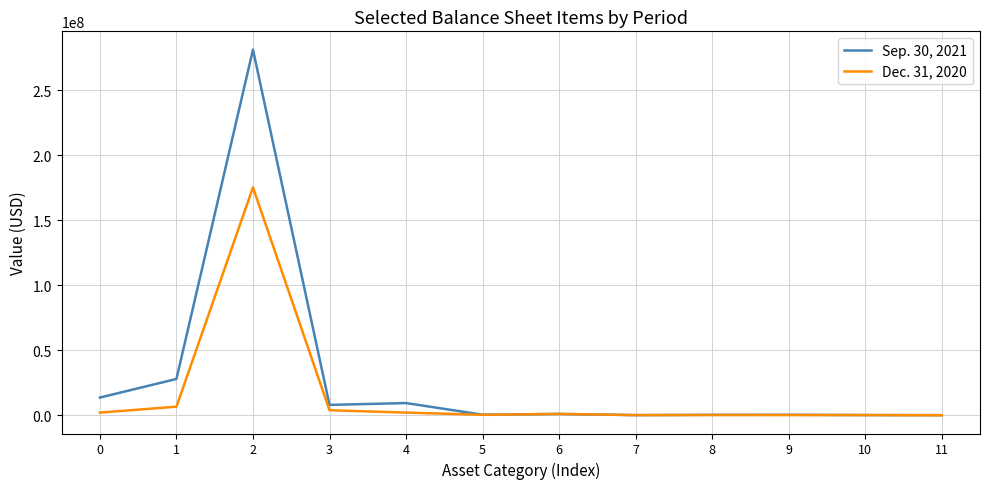

What is the greatest value displayed?

281403866